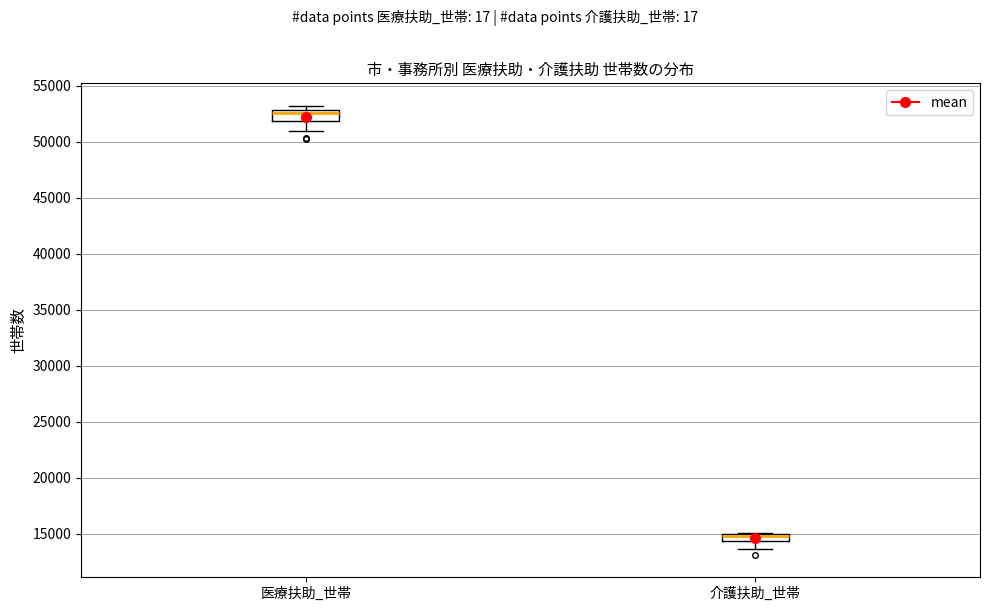

Where does the lower whisker of the box for 医療扶助_世帯 end on the y-axis? The values are not printed on the chart, so give them approximately, as read against the axis.

51000